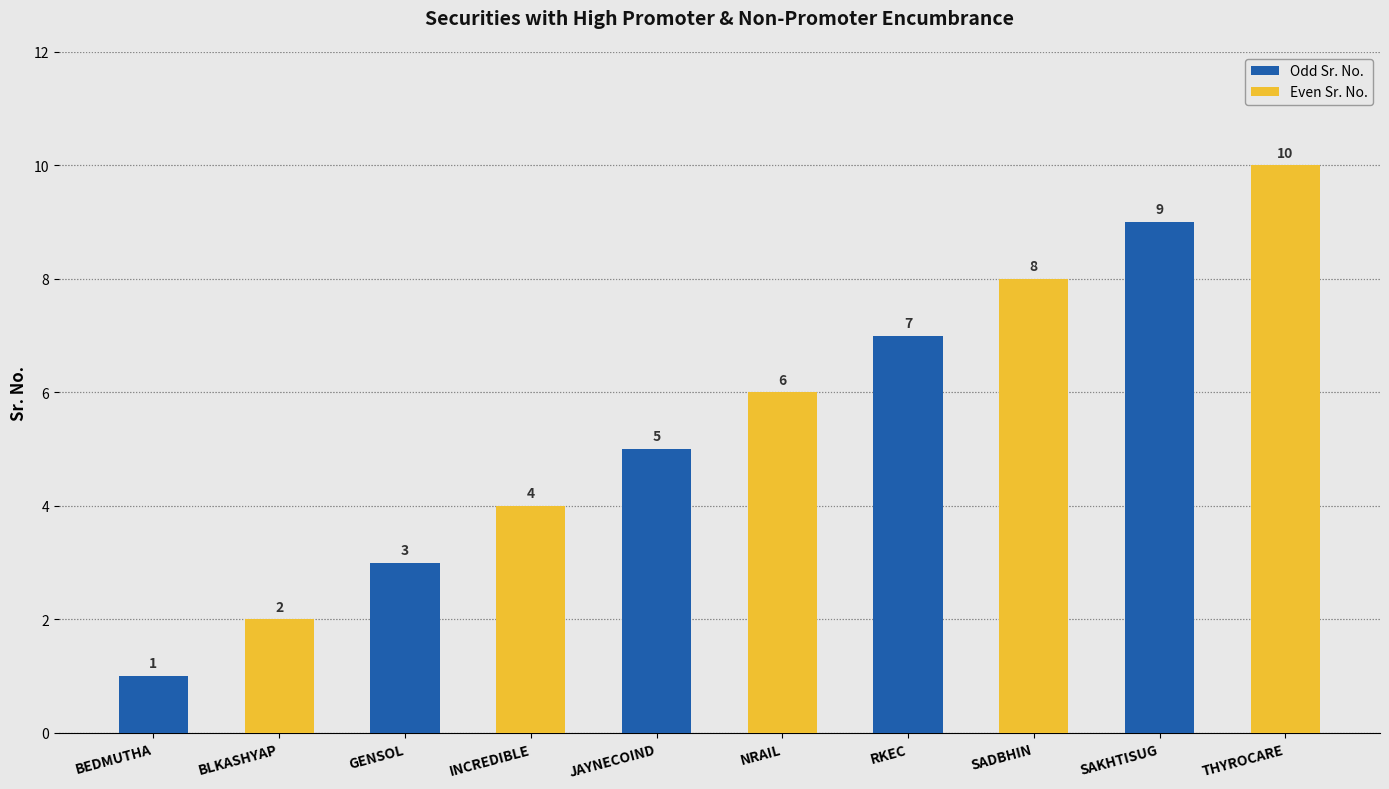

What is the approximate value at GENSOL?

3